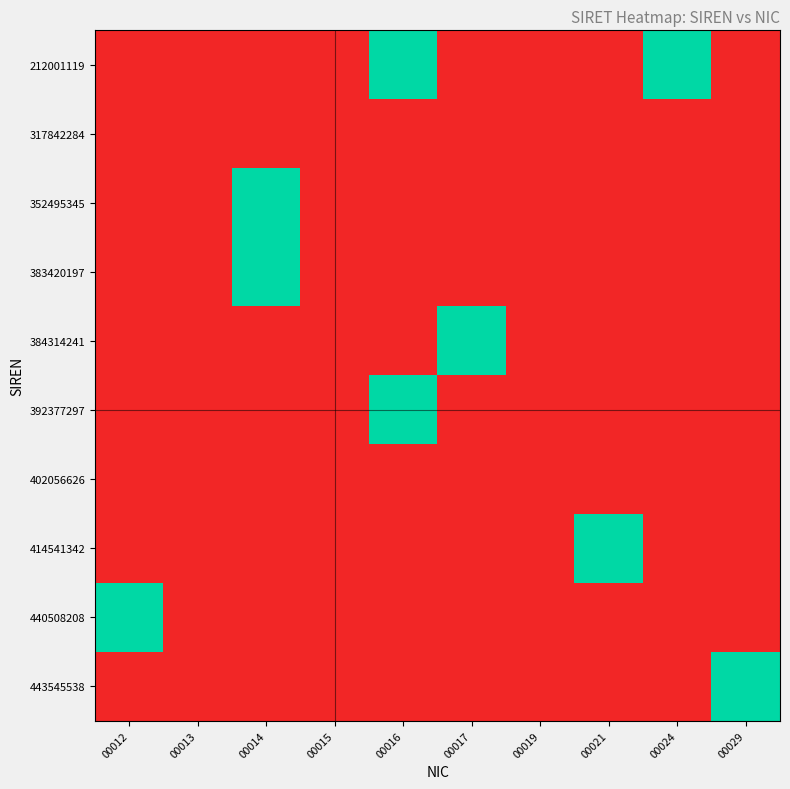

Count the number of categories in the chart.

10